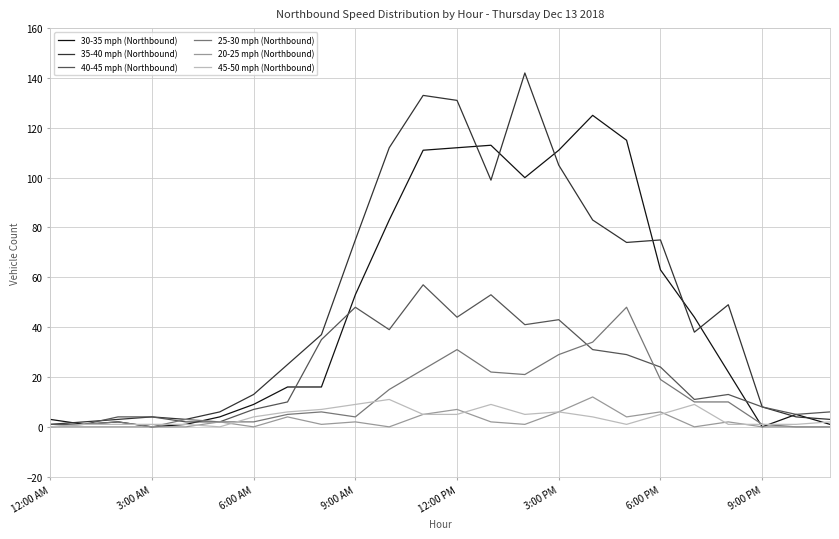

Reading left to right, what are all the values shown in this chart?

30-35 mph (Northbound): 3	1	2	0	1	4	9	16	16	53	83	111	112	113	100	111	125	115	63	44	22	0	5	1
35-40 mph (Northbound): 1	2	3	4	3	6	13	25	37	75	112	133	131	99	142	105	83	74	75	38	49	8	4	3
40-45 mph (Northbound): 1	1	4	4	2	2	7	10	35	48	39	57	44	53	41	43	31	29	24	11	13	8	5	6
25-30 mph (Northbound): 0	1	2	0	3	2	2	5	6	4	15	23	31	22	21	29	34	48	19	10	10	1	0	0
20-25 mph (Northbound): 0	0	0	0	0	2	0	4	1	2	0	5	7	2	1	6	12	4	6	0	2	0	0	0
45-50 mph (Northbound): 0	1	1	1	1	0	4	6	7	9	11	5	5	9	5	6	4	1	5	9	1	1	1	2